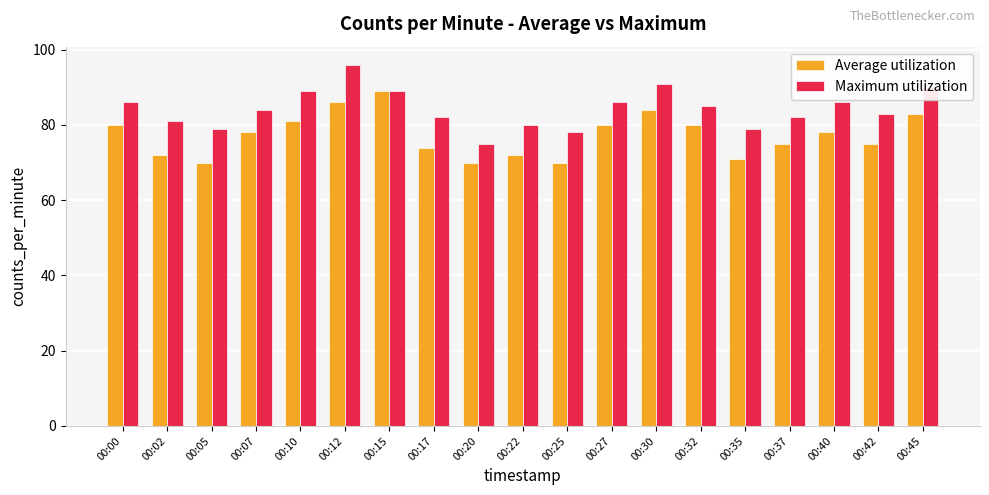

What is the maximum value for Average utilization?

89